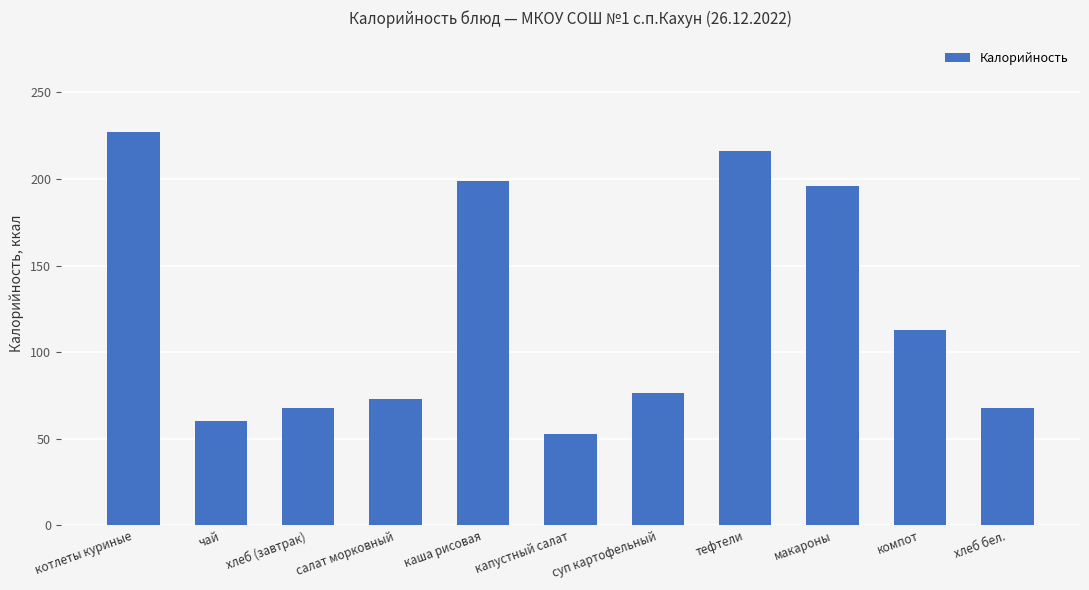

What is the difference between the second highest and minimum values?

163.0